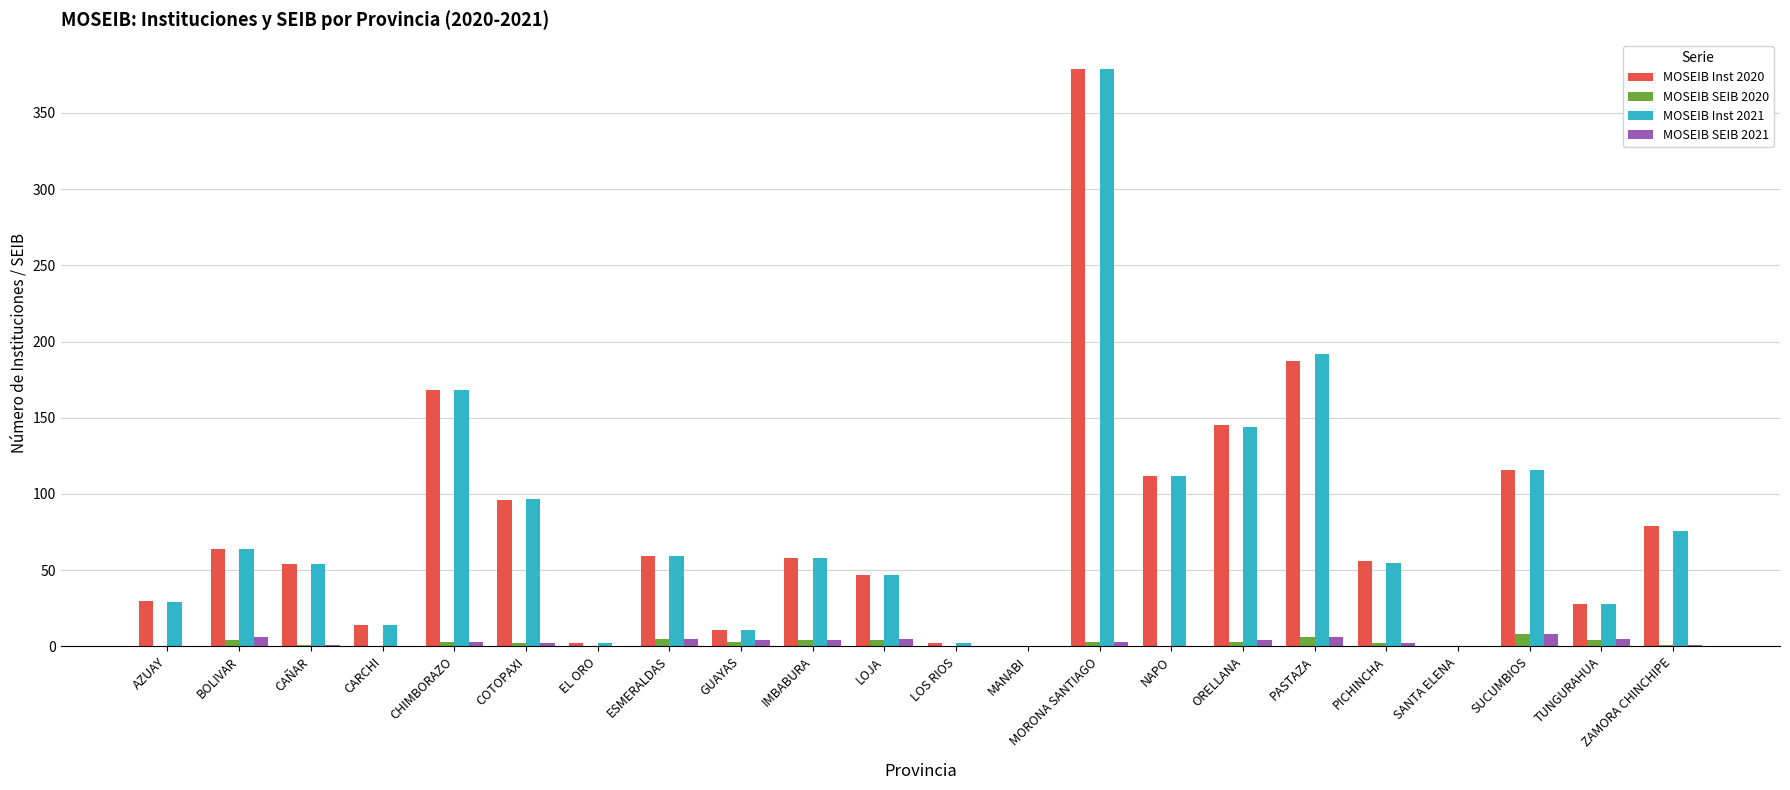

Which label corresponds to the largest value in the chart?

MORONA SANTIAGO